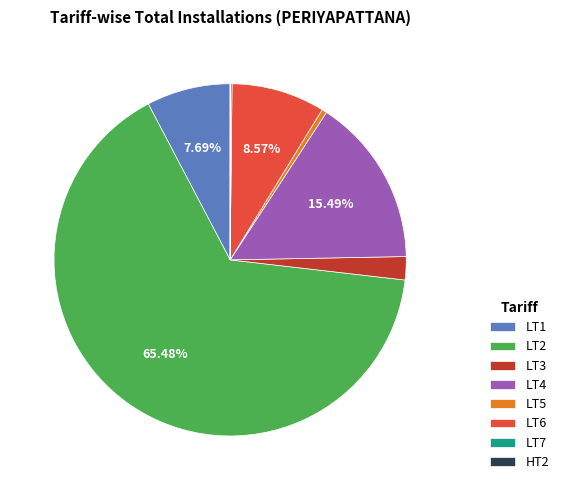

To the nearest percent, what is the difference between the largest and smallest slice percentages?

65%